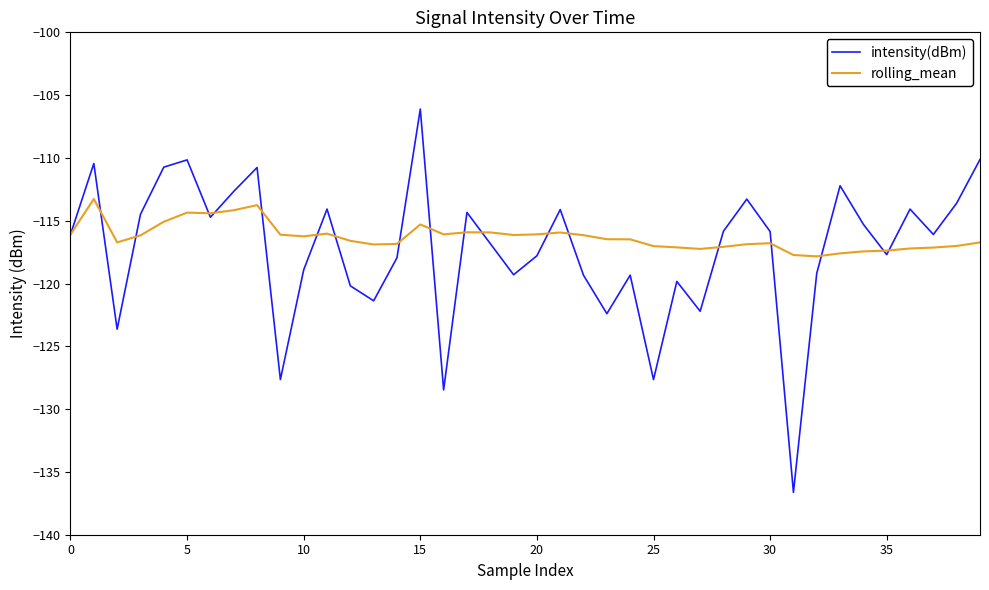

Which series has the largest total across all categories?

rolling_mean